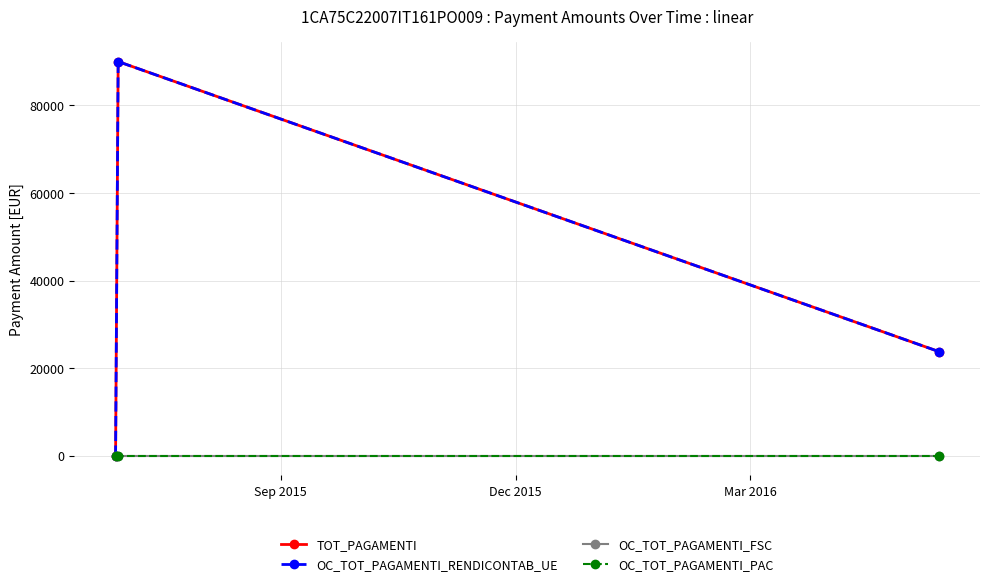

How many lines are shown in the chart?

4